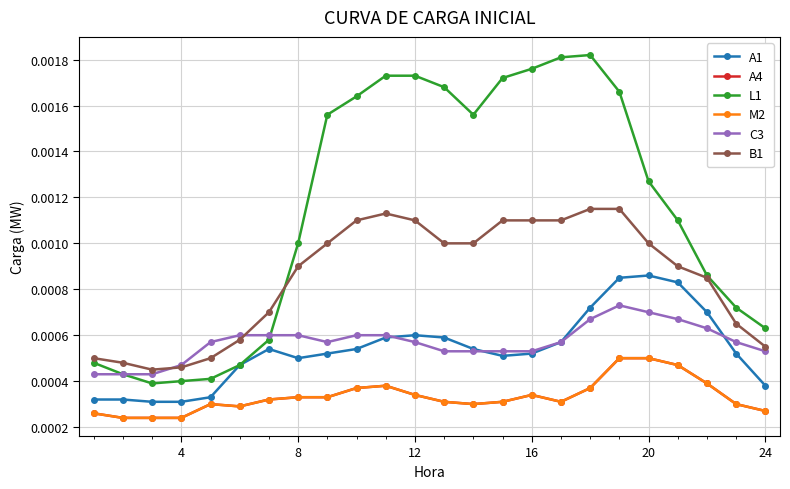

Reading left to right, extract all data points from this chart.

A1: 0.0	0.0	0.0	0.0	0.0	0.0	0.0	0.0	0.0	0.0	0.0	0.0	0.0	0.0	0.0	0.0	0.0	0.0	0.0	0.0	0.0	0.0	0.0	0.0
A4: 0.0	0.0	0.0	0.0	0.0	0.0	0.0	0.0	0.0	0.0	0.0	0.0	0.0	0.0	0.0	0.0	0.0	0.0	0.0	0.0	0.0	0.0	0.0	0.0
L1: 0.0	0.0	0.0	0.0	0.0	0.0	0.0	0.0	0.0	0.0	0.0	0.0	0.0	0.0	0.0	0.0	0.0	0.0	0.0	0.0	0.0	0.0	0.0	0.0
M2: 0.0	0.0	0.0	0.0	0.0	0.0	0.0	0.0	0.0	0.0	0.0	0.0	0.0	0.0	0.0	0.0	0.0	0.0	0.0	0.0	0.0	0.0	0.0	0.0
C3: 0.0	0.0	0.0	0.0	0.0	0.0	0.0	0.0	0.0	0.0	0.0	0.0	0.0	0.0	0.0	0.0	0.0	0.0	0.0	0.0	0.0	0.0	0.0	0.0
B1: 0.0	0.0	0.0	0.0	0.0	0.0	0.0	0.0	0.0	0.0	0.0	0.0	0.0	0.0	0.0	0.0	0.0	0.0	0.0	0.0	0.0	0.0	0.0	0.0